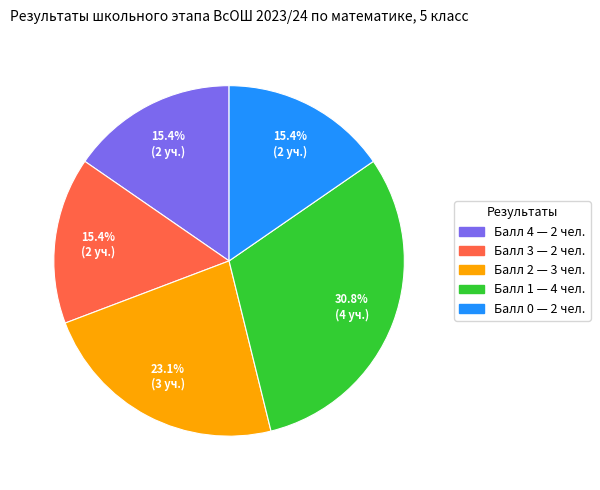

Is there a majority slice in this chart?

No